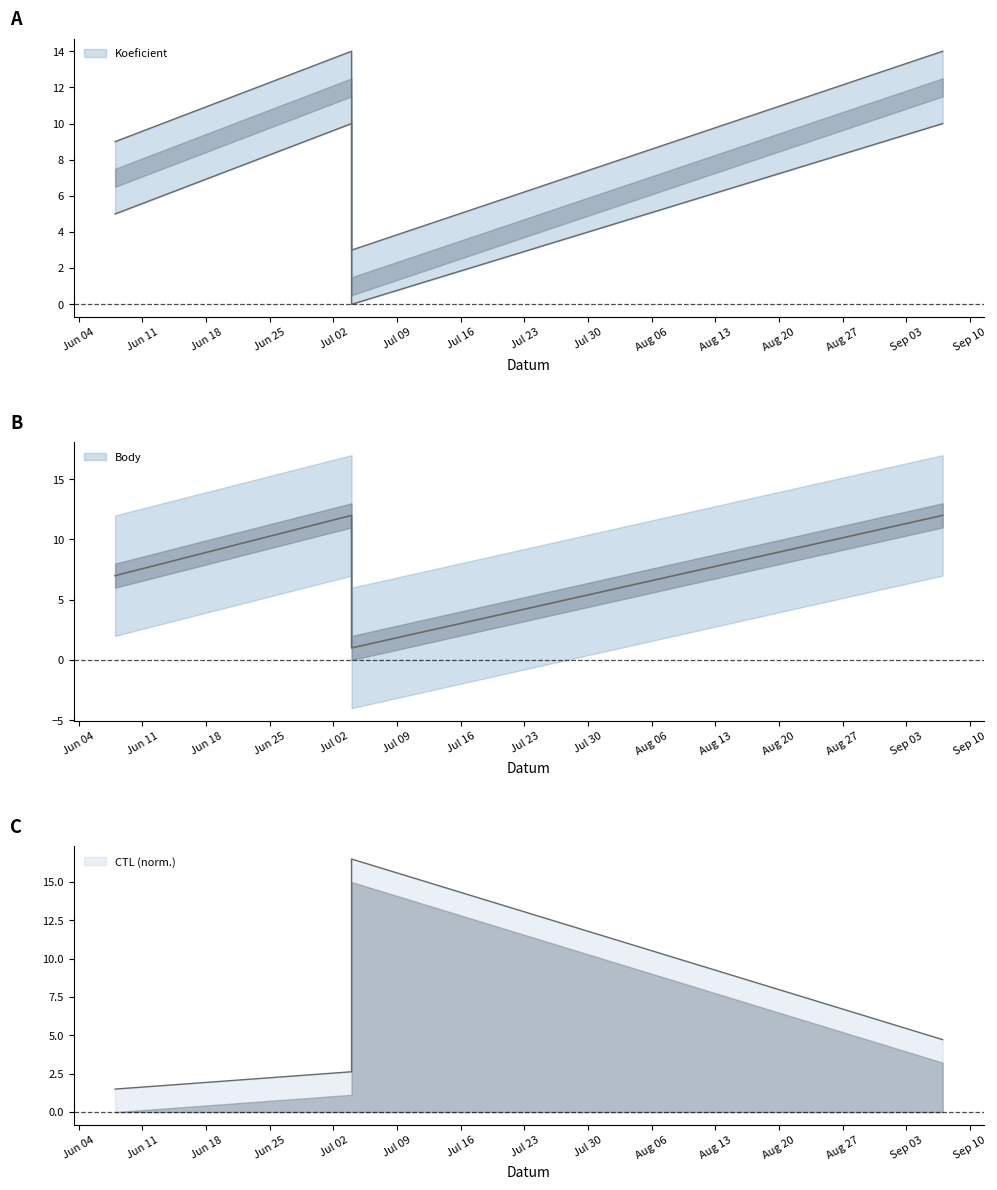

Reading left to right, what are all the values shown in this chart?

Koeficient: 9.0	14.0	3.0	14.0
Body: 7.0	12.0	1.0	12.0
CTL: 1.5	2.6	16.5	4.7